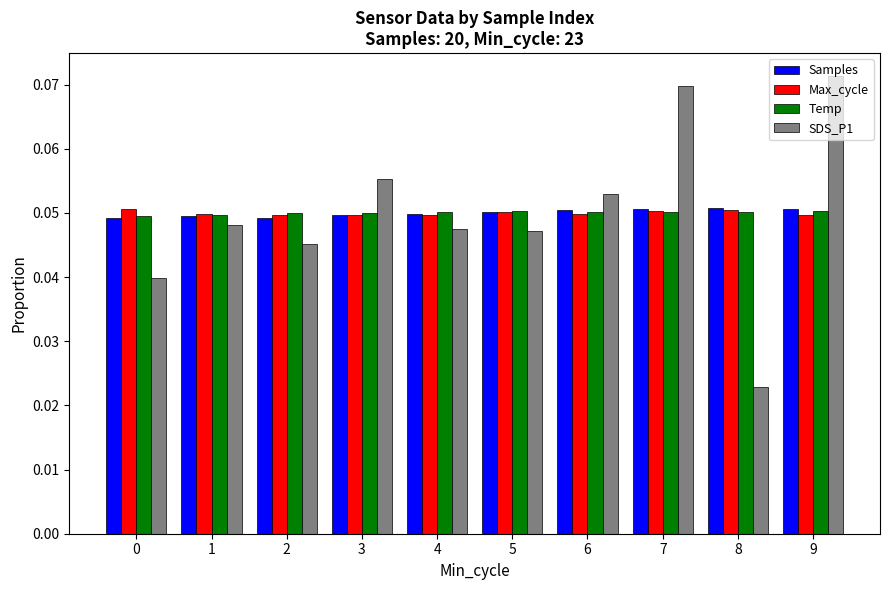

Which series has the largest range (max minus min)?

SDS_P1